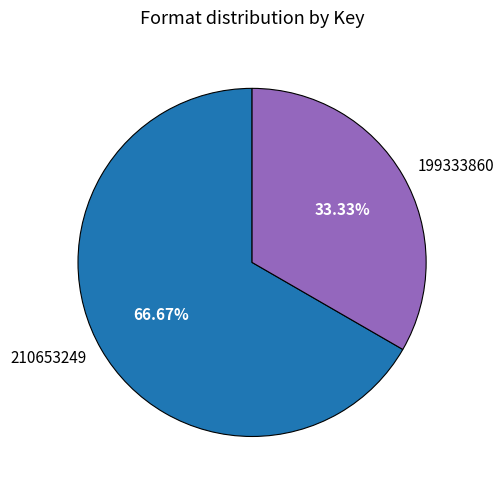

What percentage is NOT represented by 199333860?

66.7%